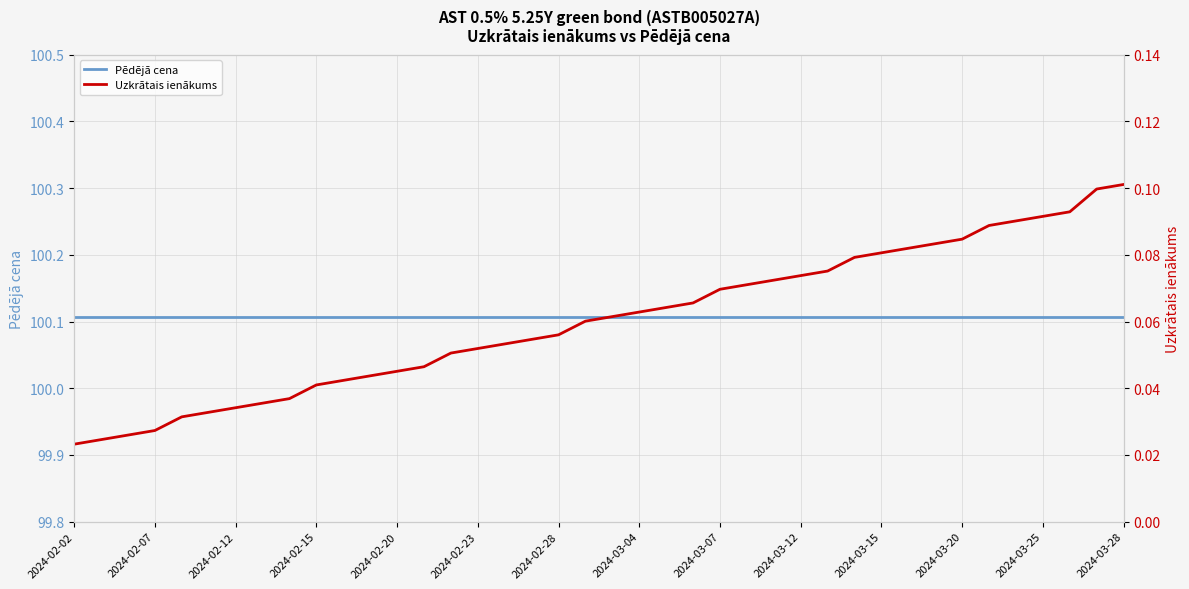

What is the difference between the maximum and minimum values in the Uzkrātais ienākums series?

0.1